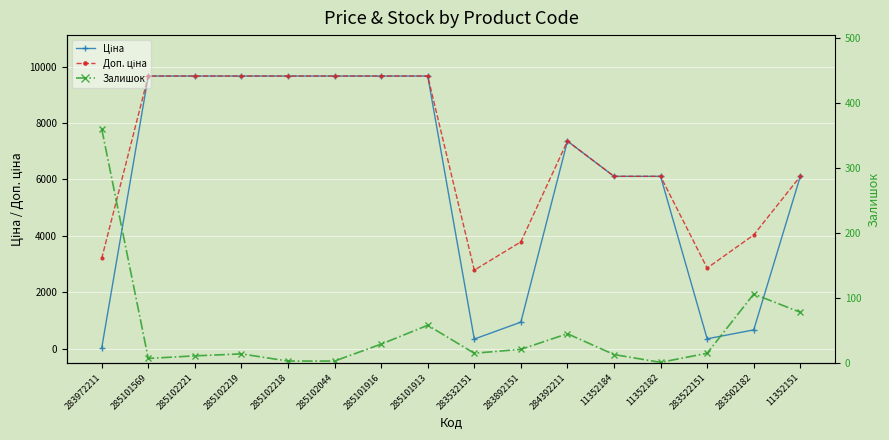

How many data points in Ціна are less than 7360?

8